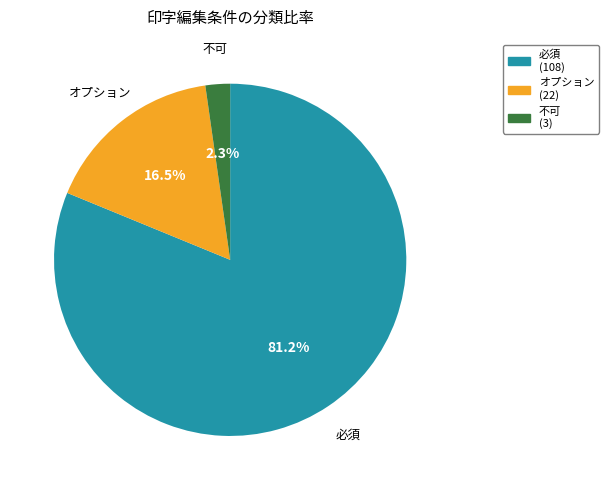

What percentage is the 不可 slice, to the nearest percent?

2%